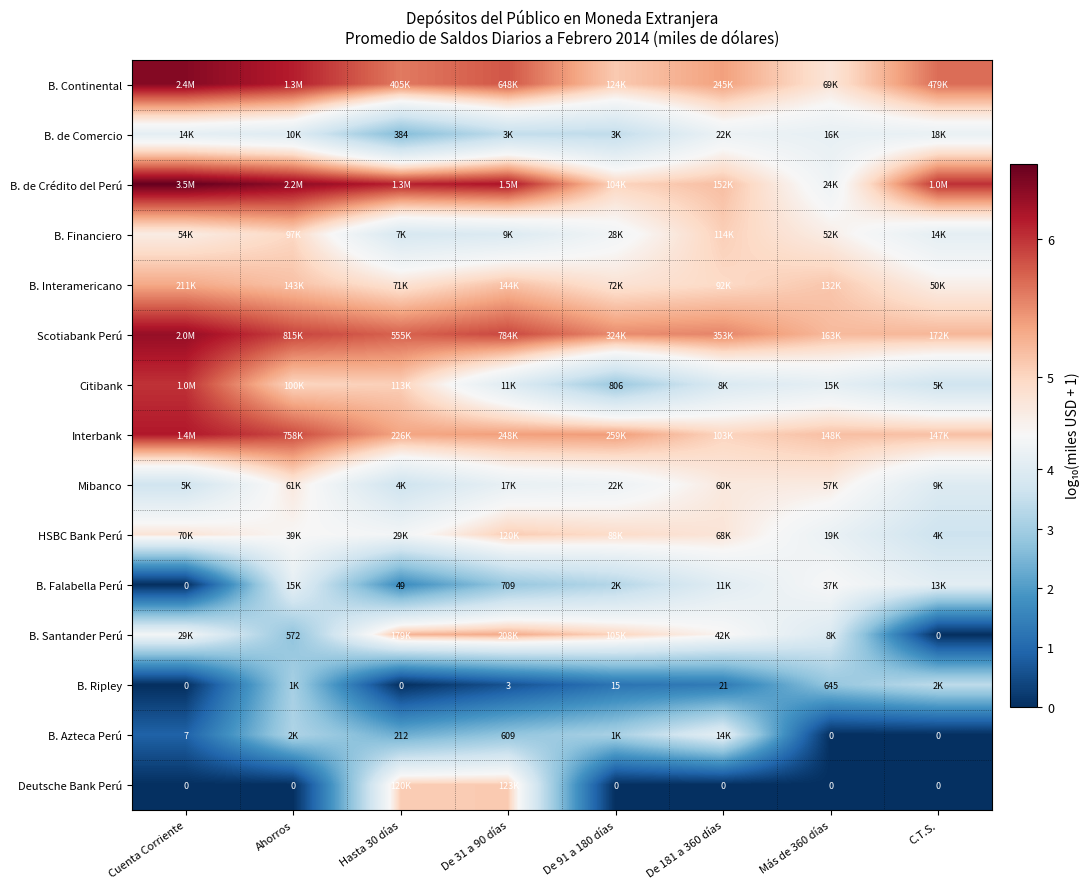

At which category does the chart reach its peak across all series?

Cuenta Corriente